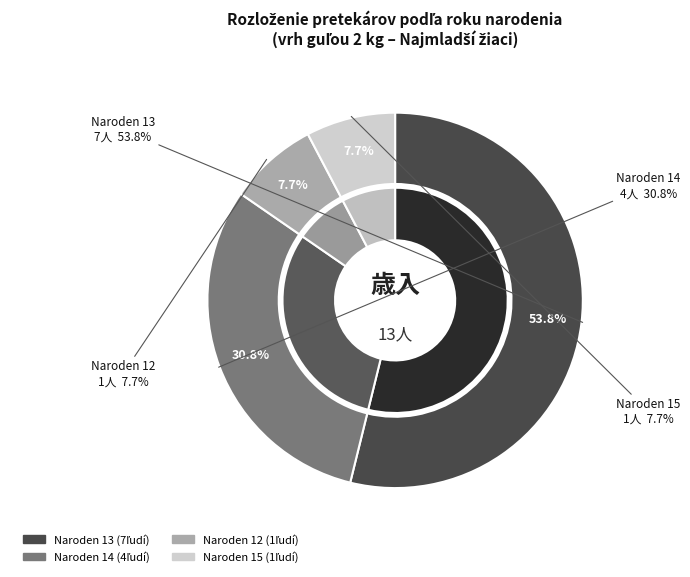

To the nearest percent, what is the combined percentage of 12 and 15?

15%